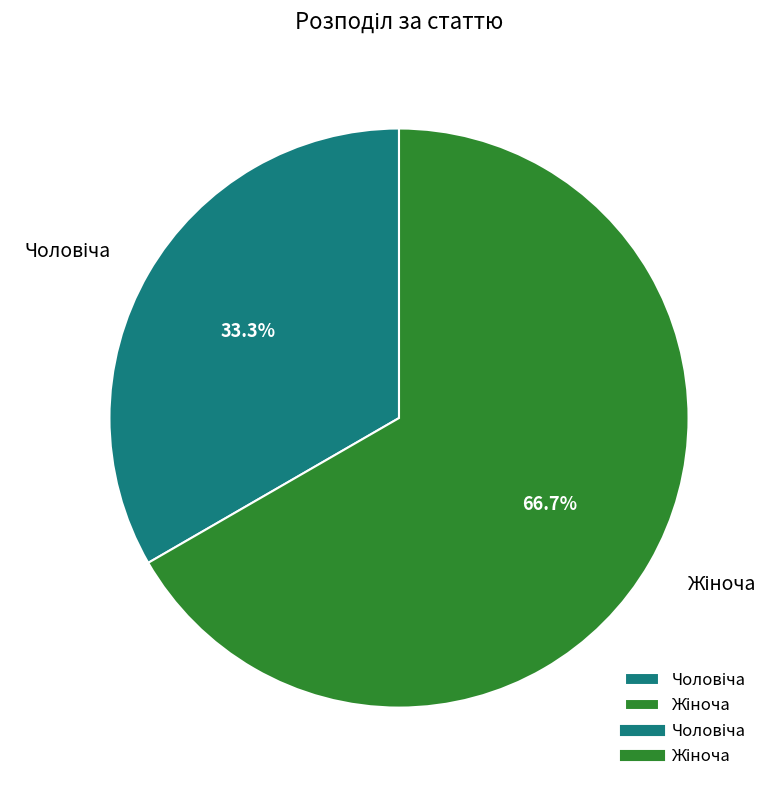

Which slice is the smallest?

Чоловіча